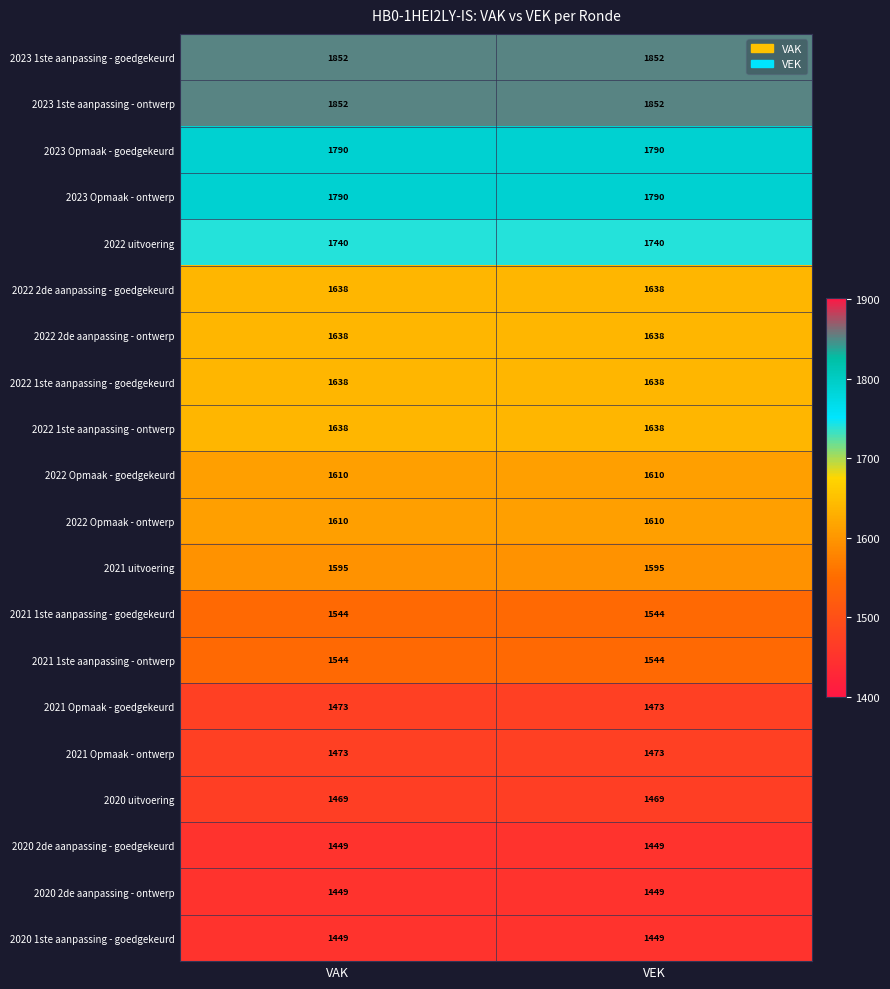

What is the difference between the highest and lowest values at VEK?

403